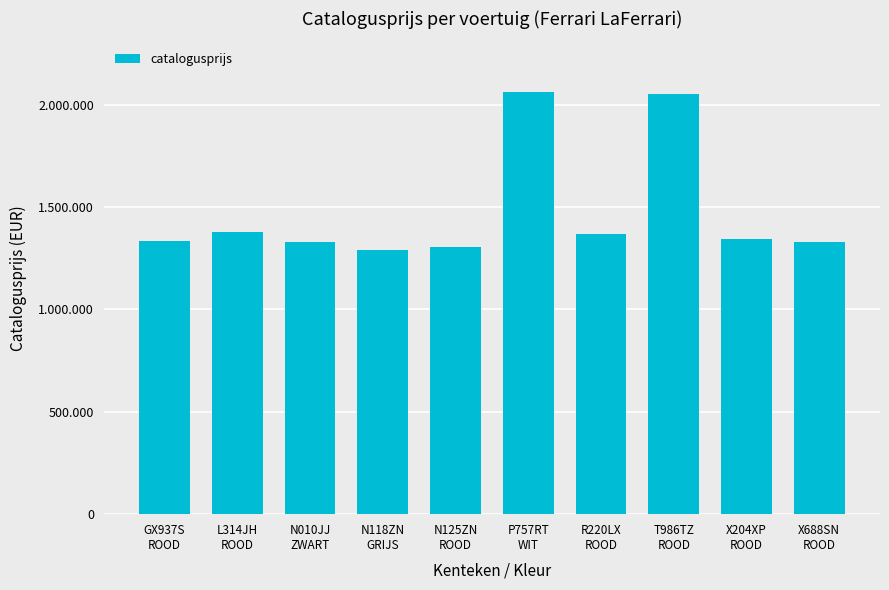

Does the chart contain stacked bars?

No